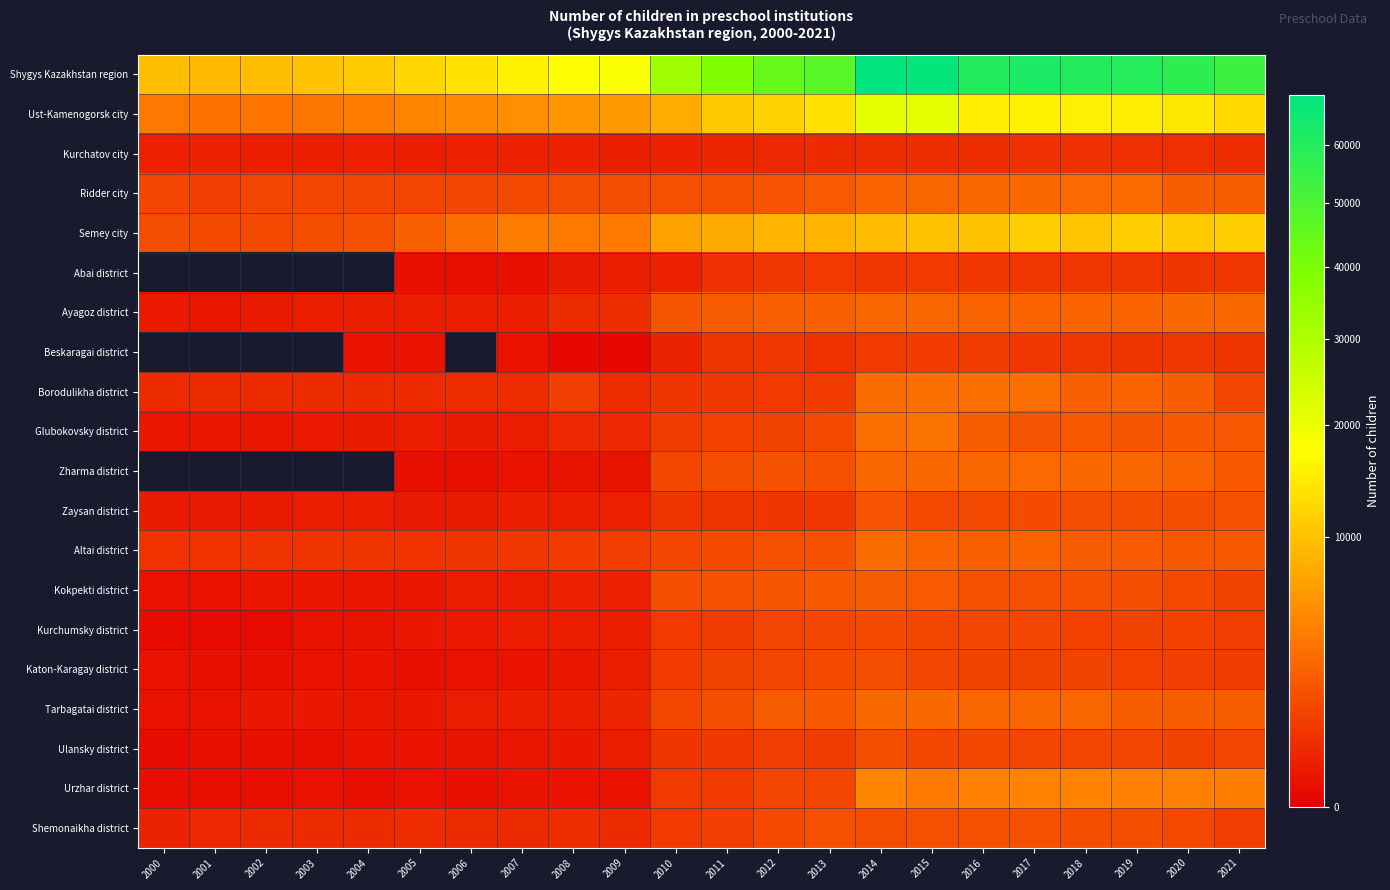

At how many categories does at least one series exceed 21852?

12